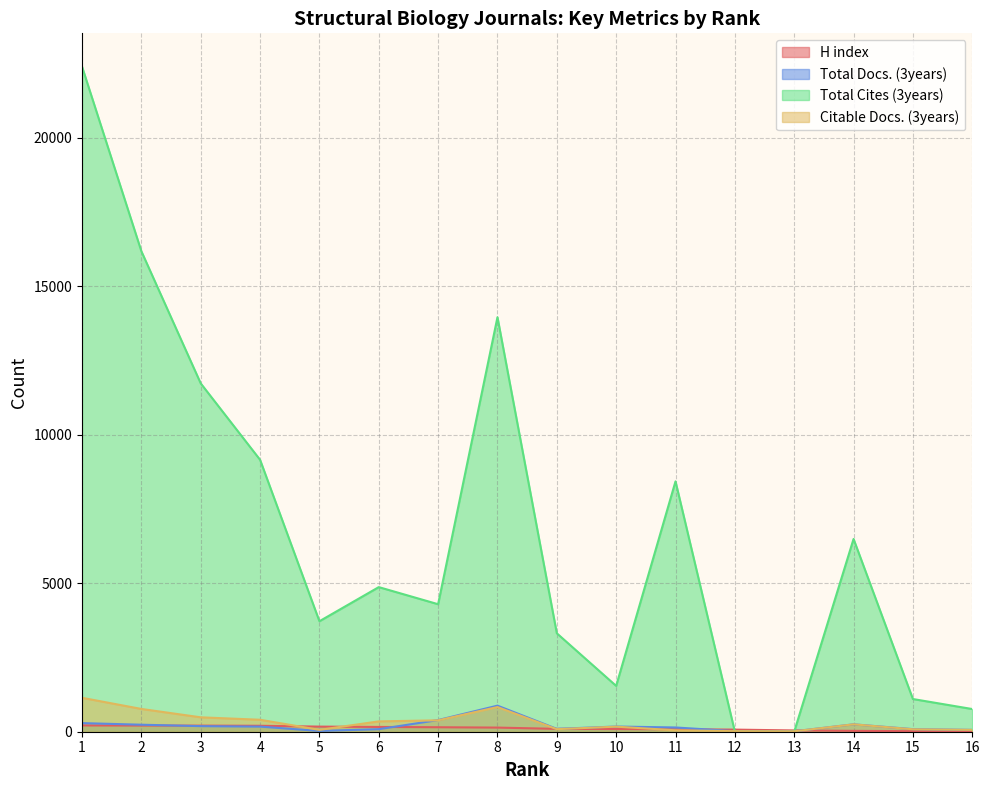

Between which two adjacent categories do Total Docs. (3years) and Total Cites (3years) first intersect?

11 and 12